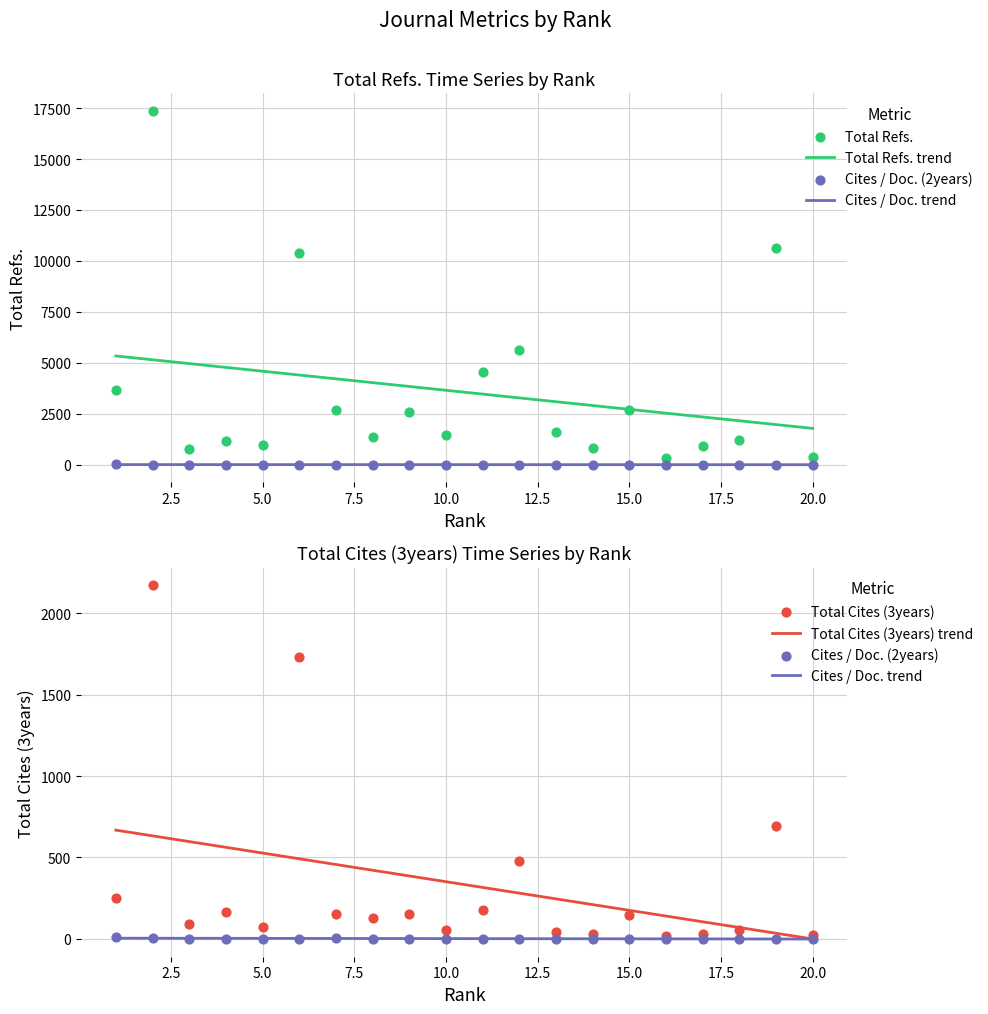

Which series reaches the minimum Y coordinate?

Cites / Doc. (2years)